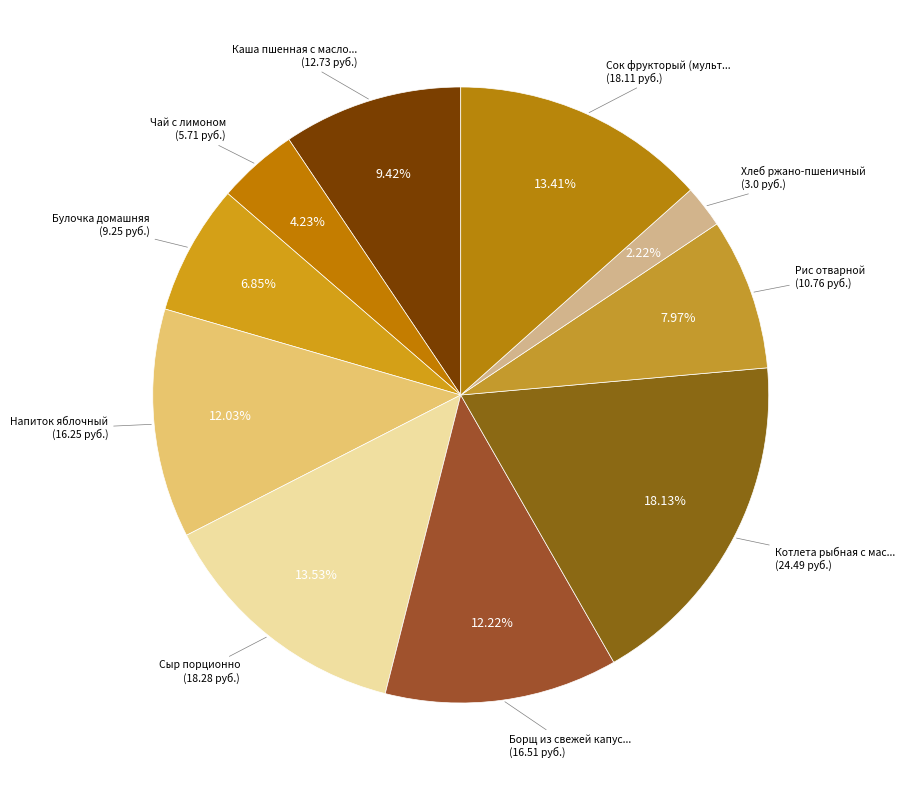

How many slices are in this pie chart?

10